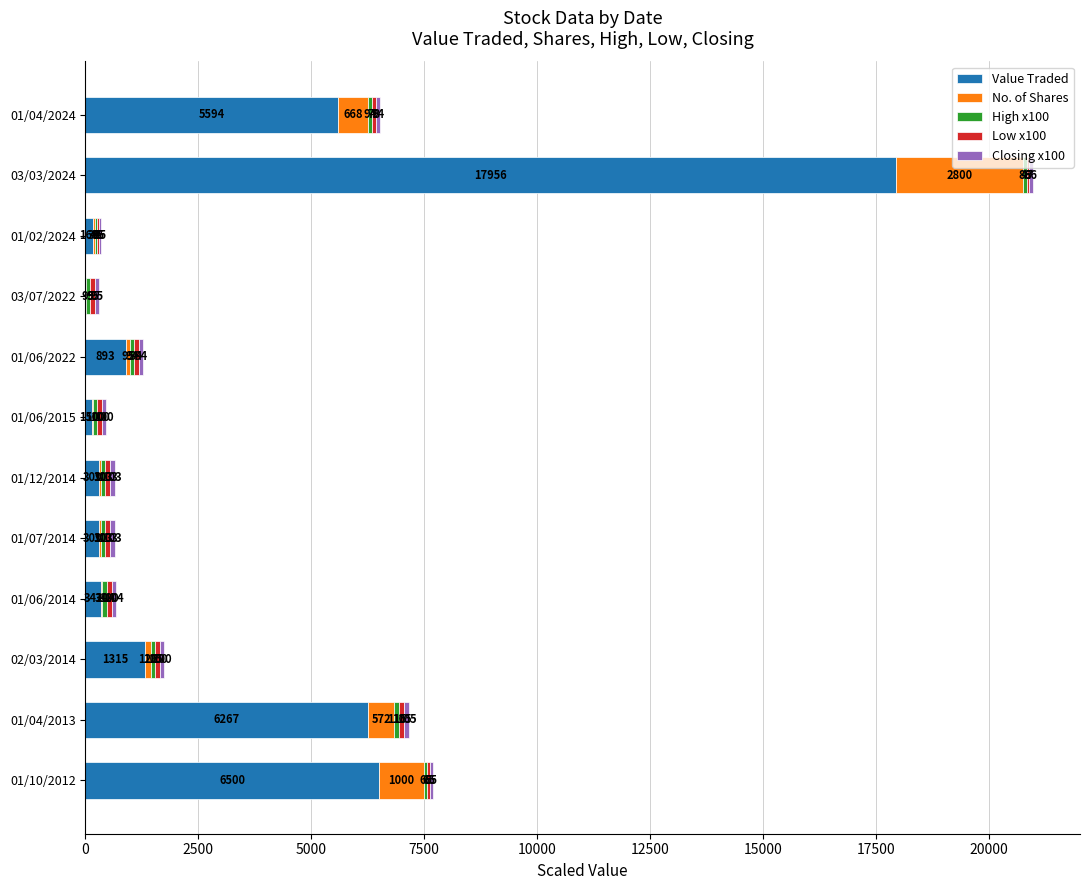

At which label is Value Traded closest to 8985?

01/10/2012